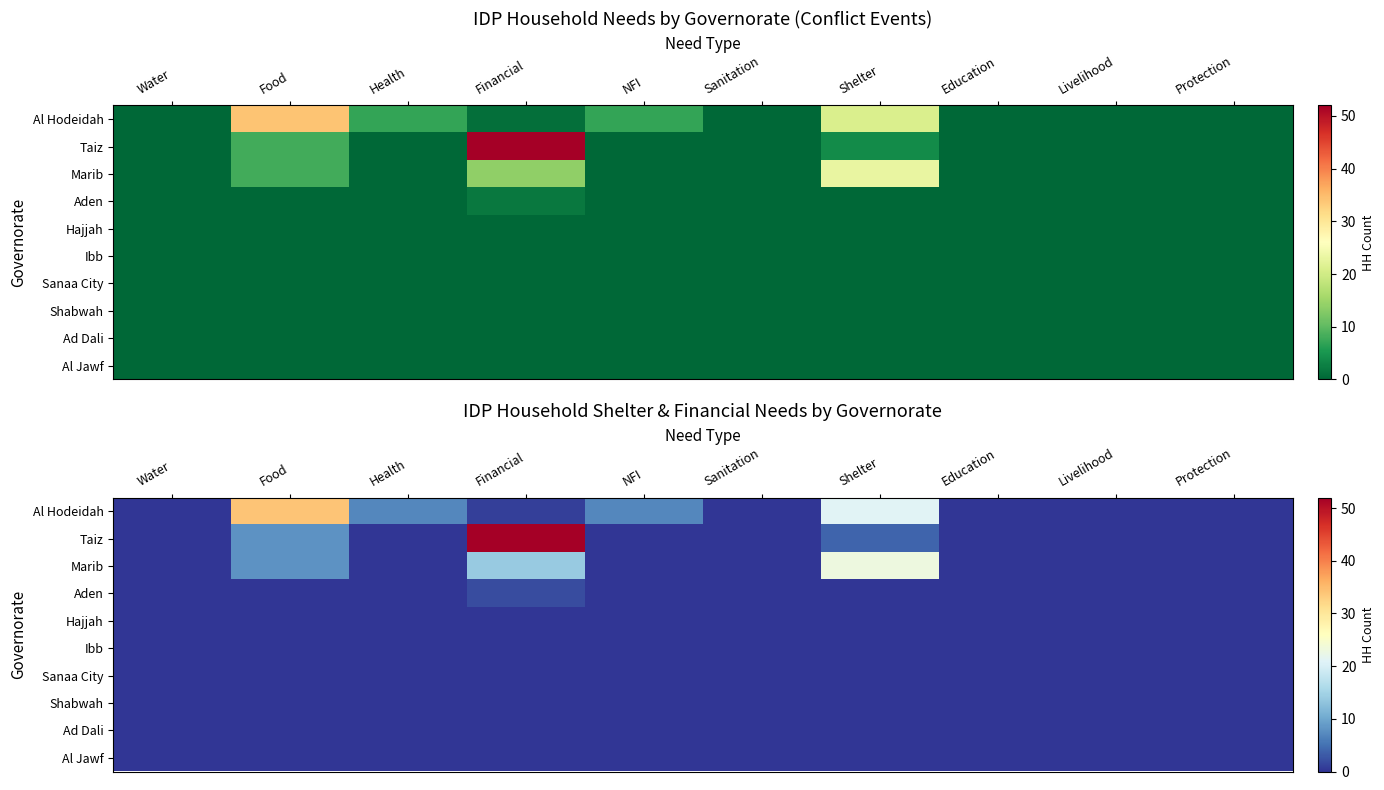

Which series has the largest range (max minus min)?

Taiz